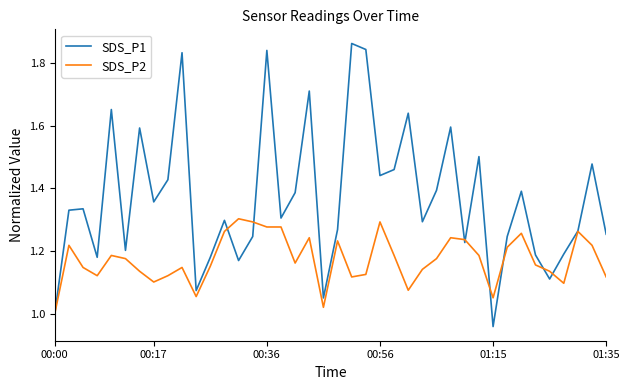

True or false: SDS_P2 and SDS_P1 cross at least once.

True